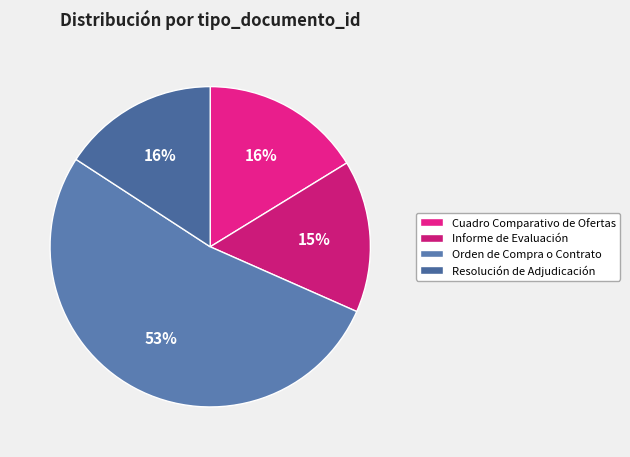

Count the number of slices in the pie.

4